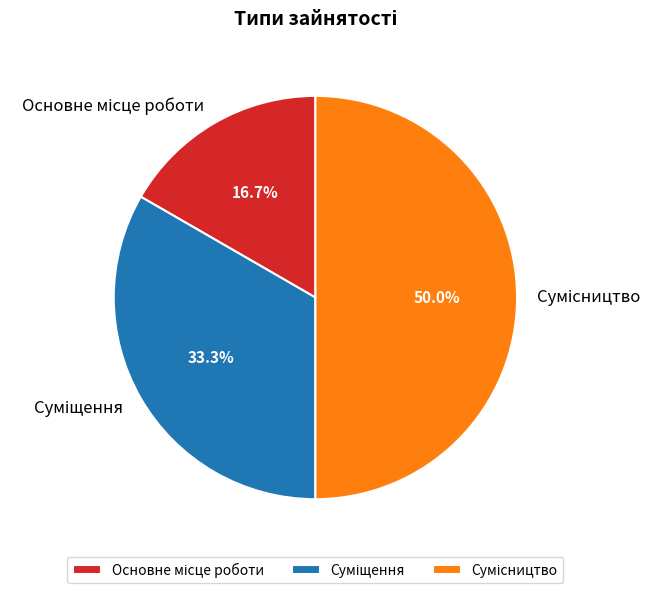

To the nearest percent, what is the difference between the largest and smallest slice percentages?

33%